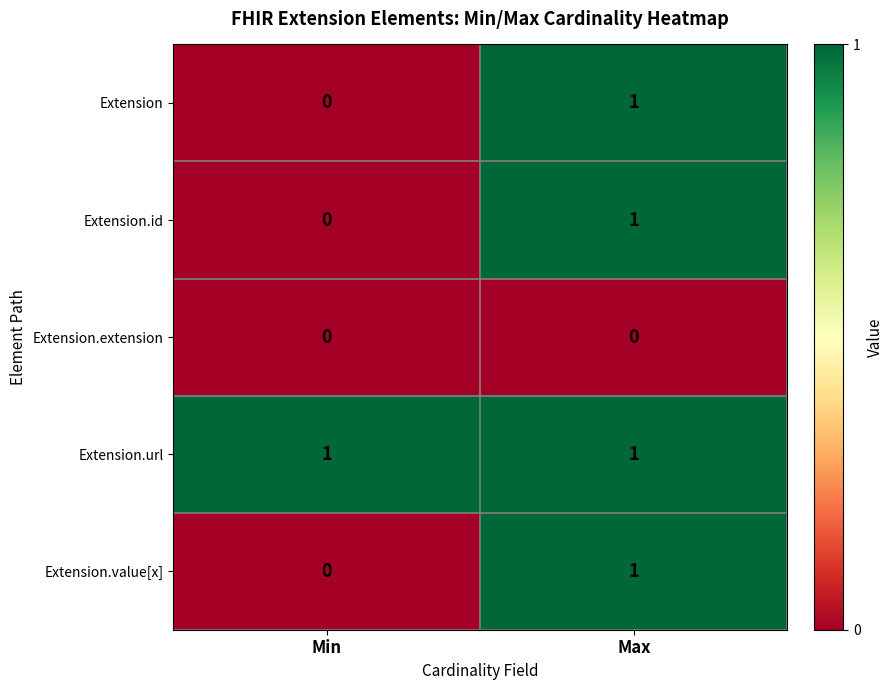

What is the total value across all series at Min?

1